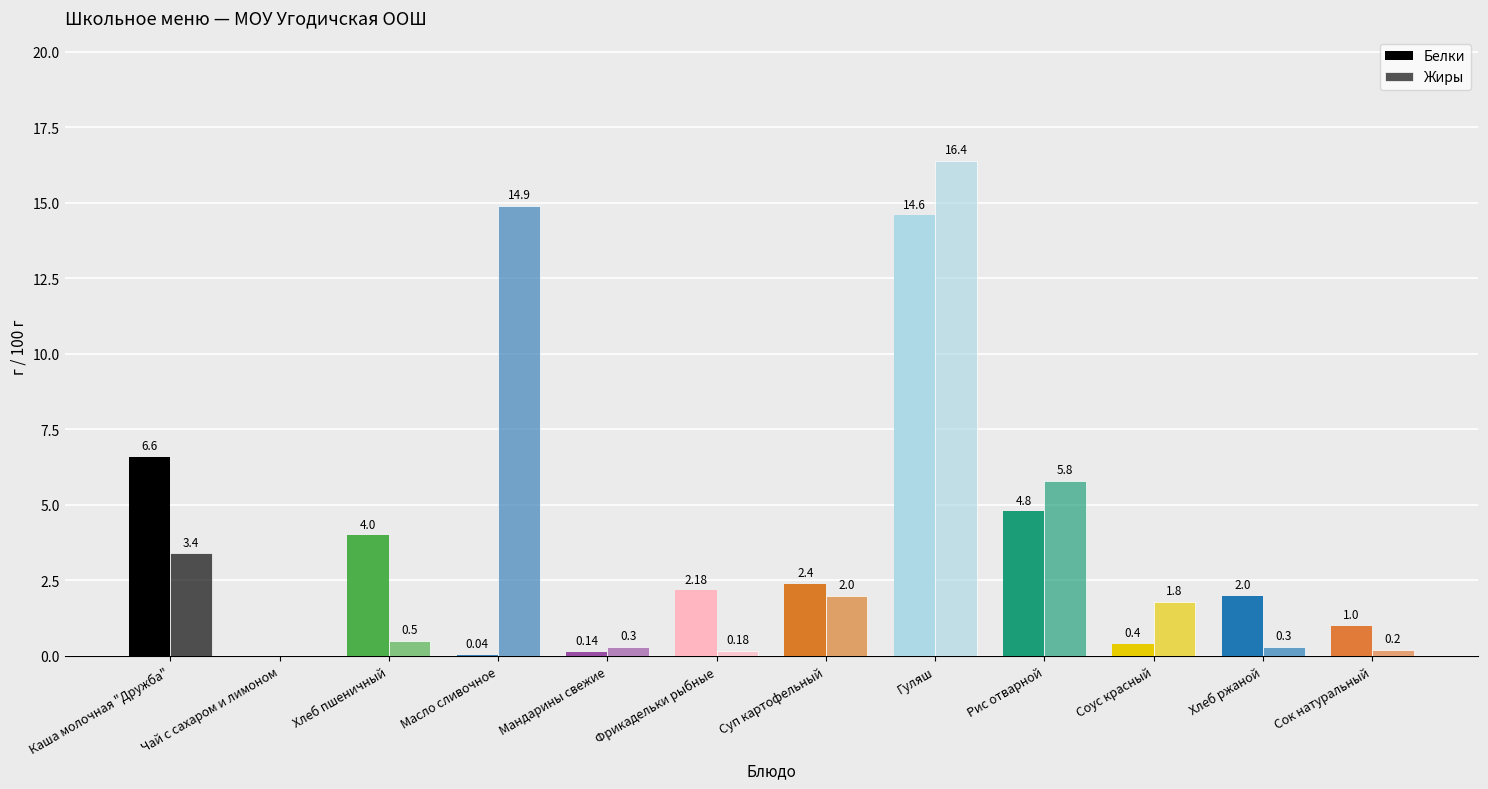

Are the bars grouped side by side (vs. stacked)?

Yes